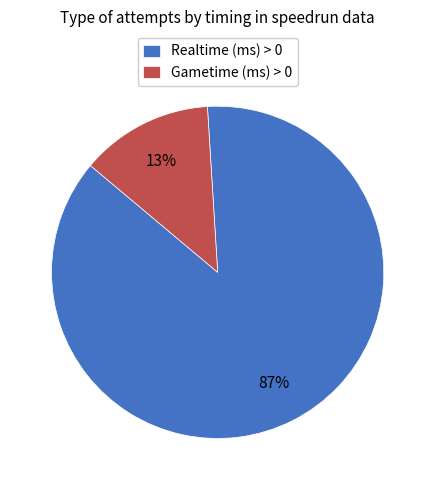

To the nearest percent, what percentage of the pie is Gametime (ms) > 0?

13%